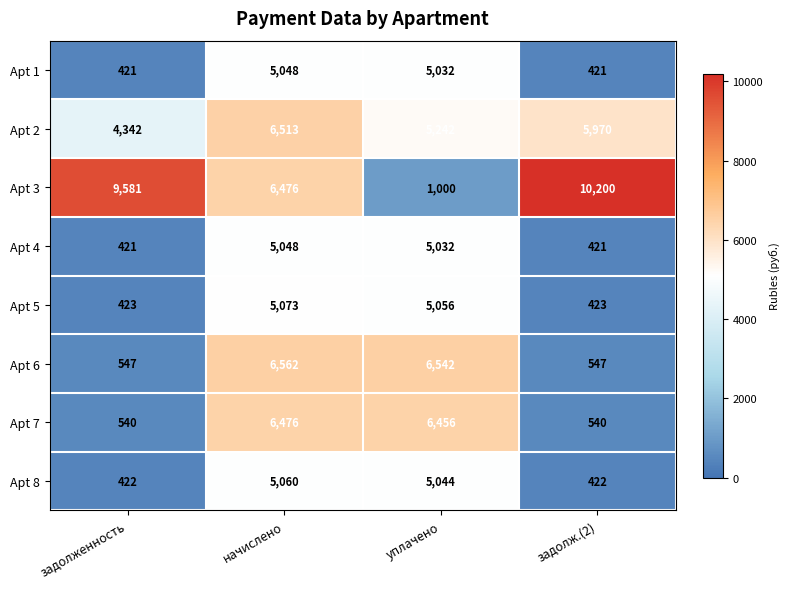

True or false: Apt 1 has a value of 7271 at начислено.

False